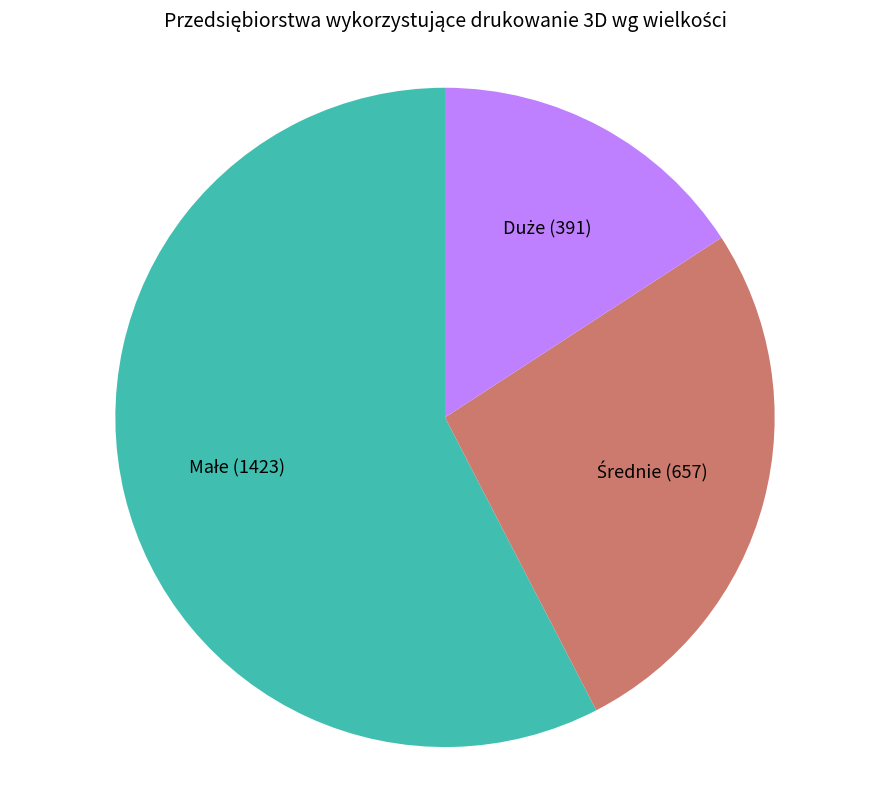

How many segments does this pie chart have?

3